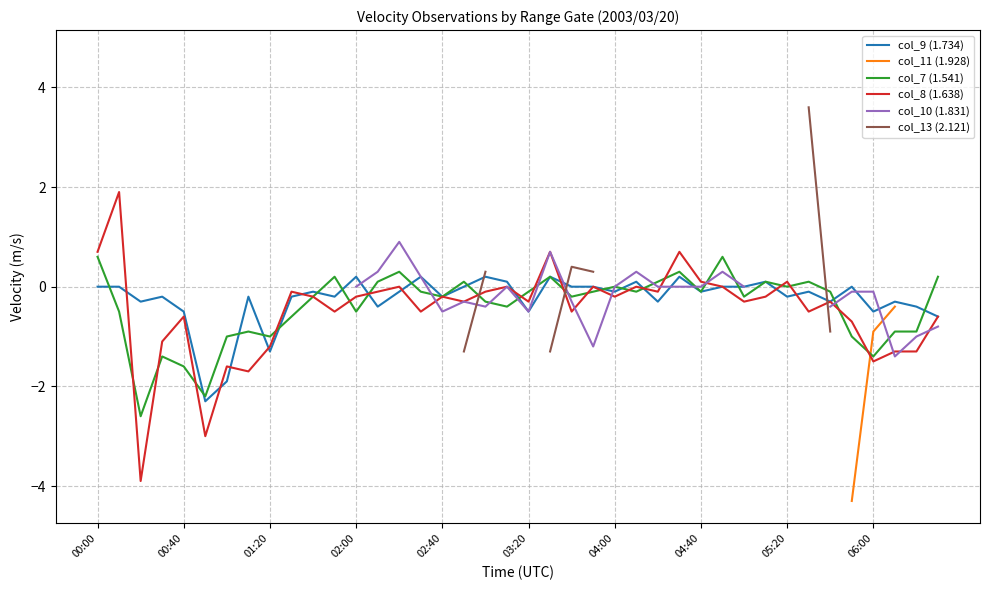

Is it true that col_7 (1.541) equals -0.5 at 02:00?

True